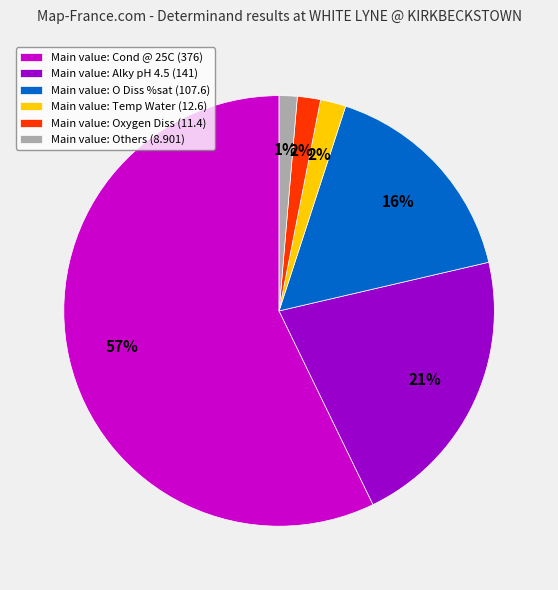

To the nearest percent, what portion does Main value: Temp Water (12.6) represent?

2%